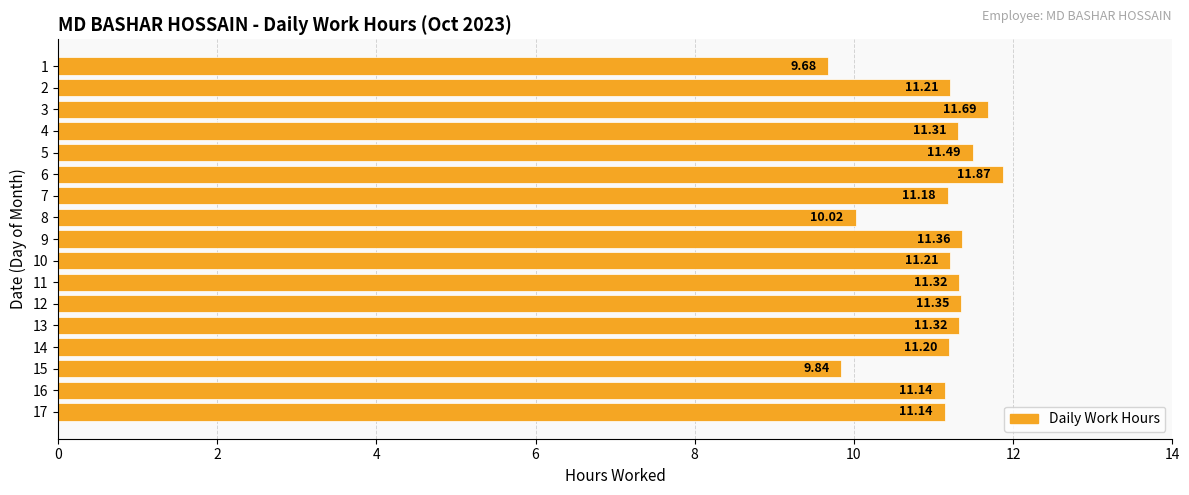

What is the difference between the second highest and minimum values?

2.0